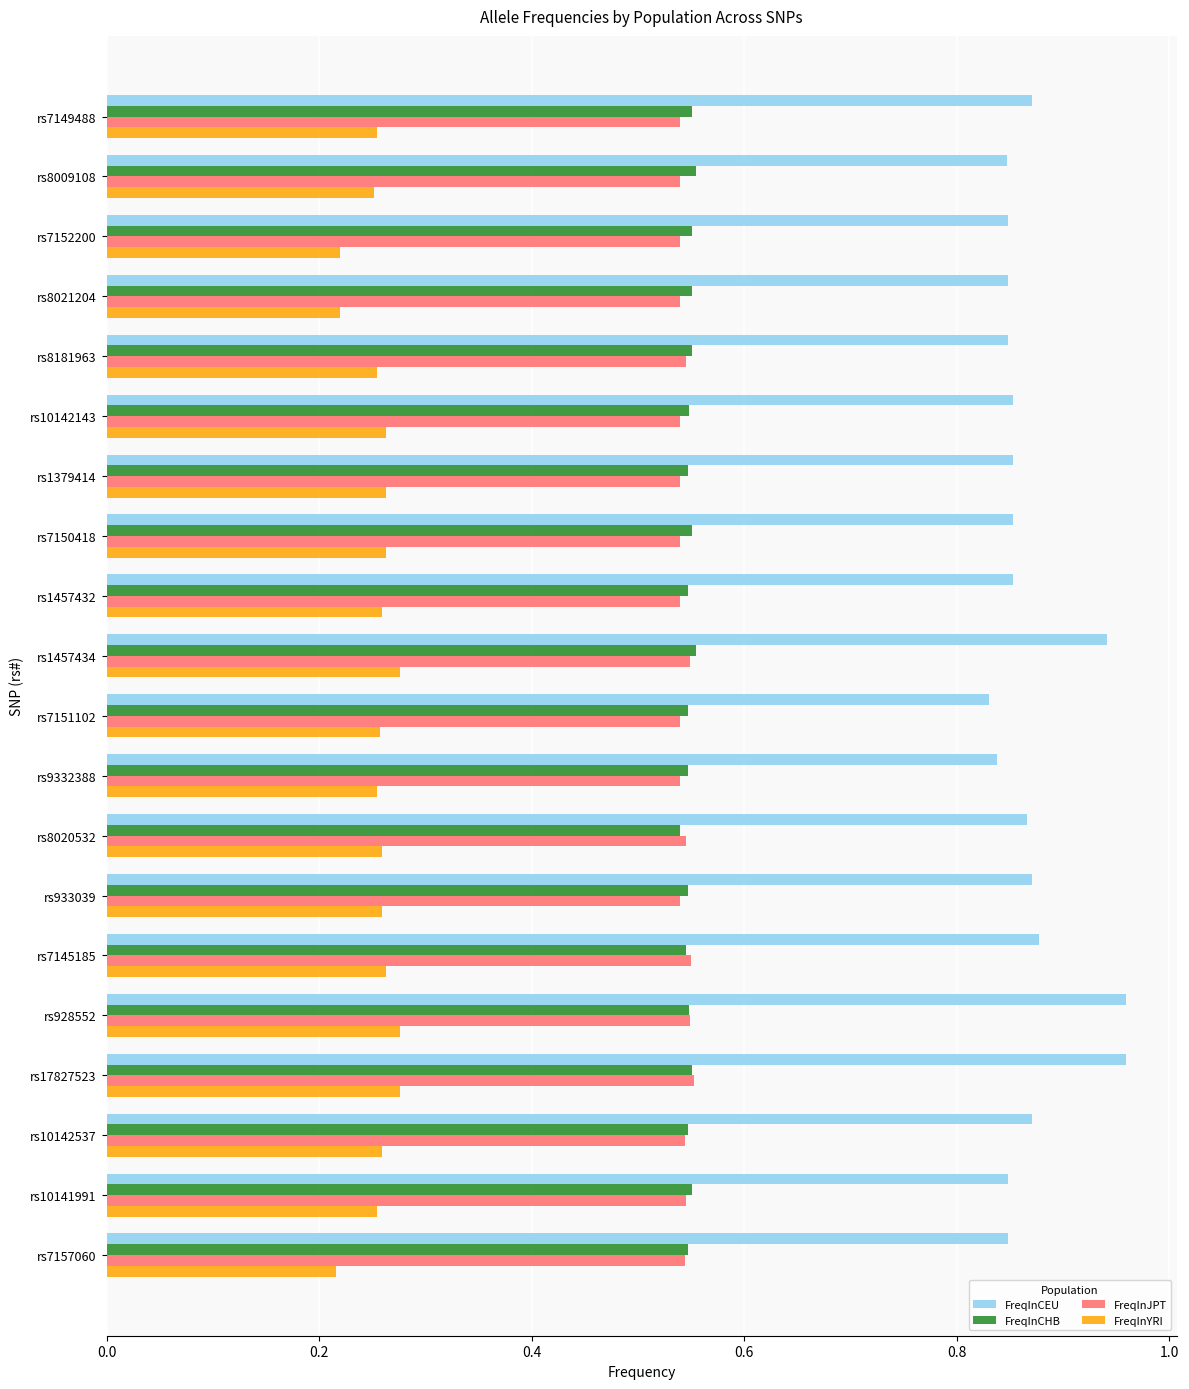

How many FreqInCHB values are between 0 and 1?

20